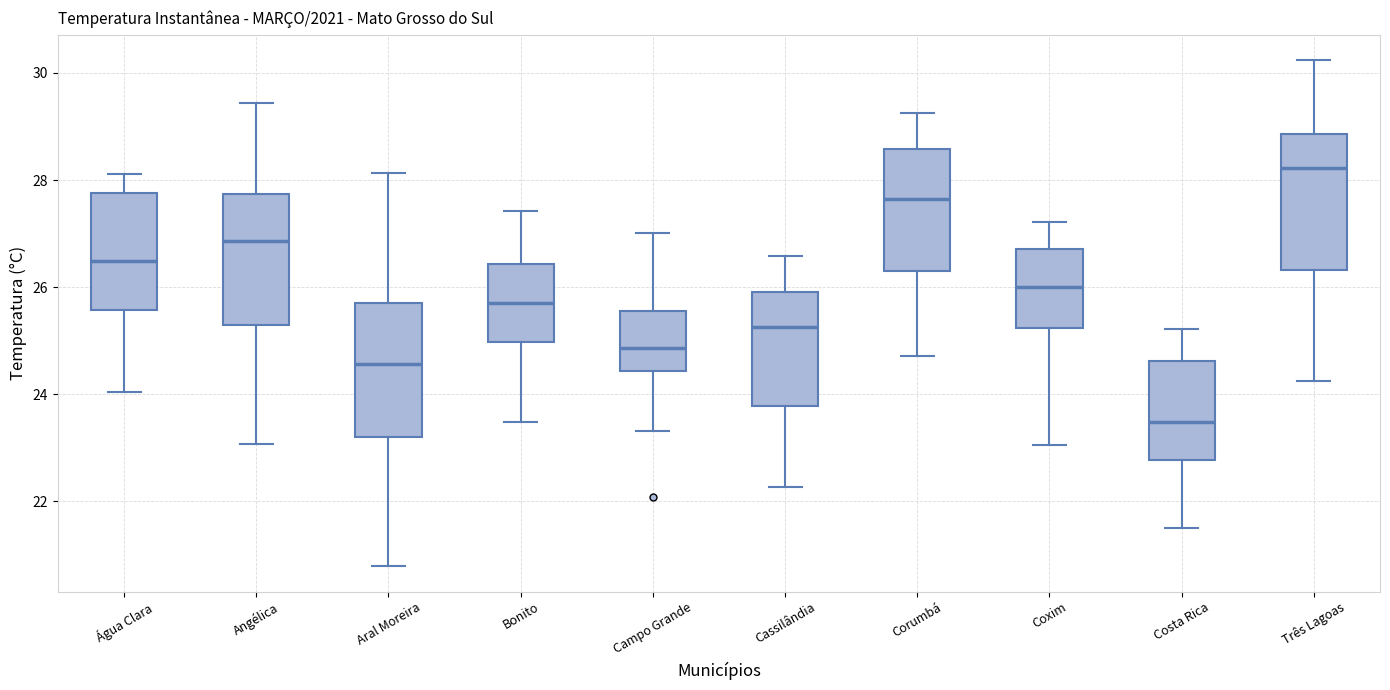

Reading left to right, read every box against the y-axis: the position of its median line, the range the box covers, and the ends of its whiskers. The values are not printed on the chart, so give them approximately, as read against the axis.

Água Clara: median 26.4, box 25.6 to 27.8, whiskers 24.0 to 28.2
Angélica: median 26.8, box 25.2 to 27.8, whiskers 23.0 to 29.4
Aral Moreira: median 24.6, box 23.2 to 25.8, whiskers 20.8 to 28.2
Bonito: median 25.6, box 25.0 to 26.4, whiskers 23.4 to 27.4
Campo Grande: median 24.8, box 24.4 to 25.6, whiskers 23.4 to 27.0
Cassilândia: median 25.2, box 23.8 to 26.0, whiskers 22.2 to 26.6
Corumbá: median 27.6, box 26.4 to 28.6, whiskers 24.8 to 29.2
Coxim: median 26.0, box 25.2 to 26.8, whiskers 23.0 to 27.2
Costa Rica: median 23.4, box 22.8 to 24.6, whiskers 21.6 to 25.2
Três Lagoas: median 28.2, box 26.4 to 28.8, whiskers 24.2 to 30.2